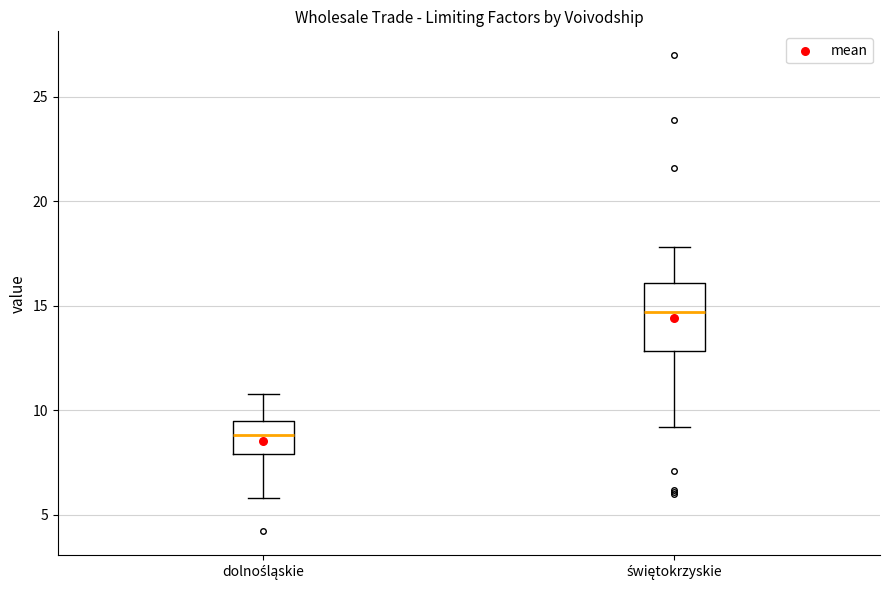

Comparing the boxes themselves (not the whiskers), which one is the tallest?

świętokrzyskie